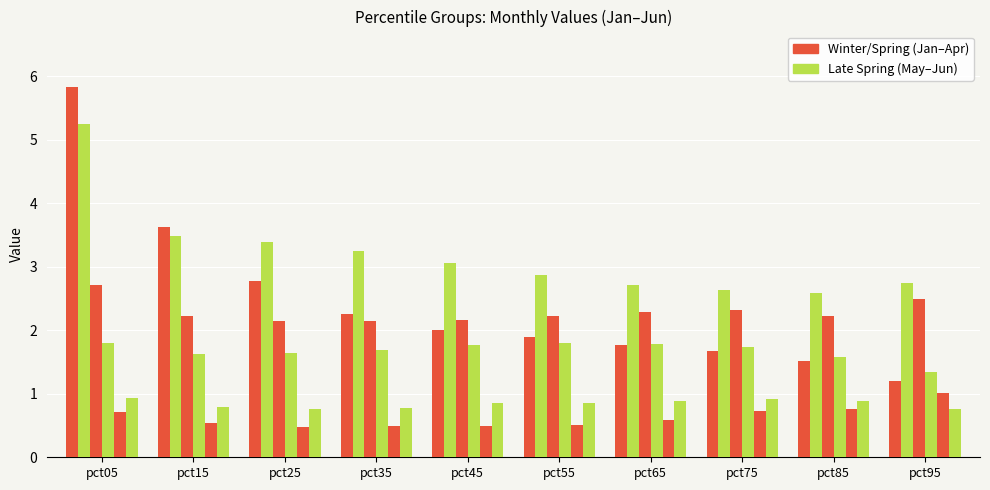

At which category is the sum across all series the highest?

pct05